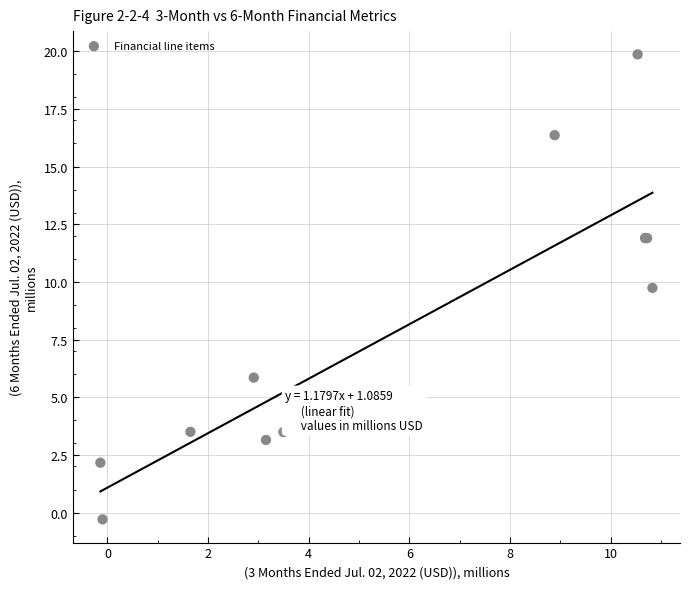

What Y value in the scatter plot is closest to 9?

9.7